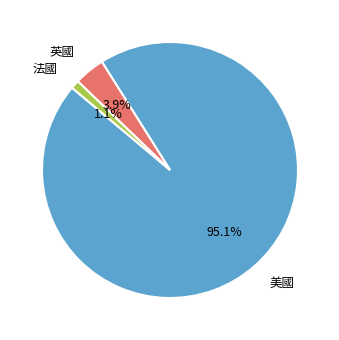

To the nearest percent, what percentage of the pie is 法國?

1%